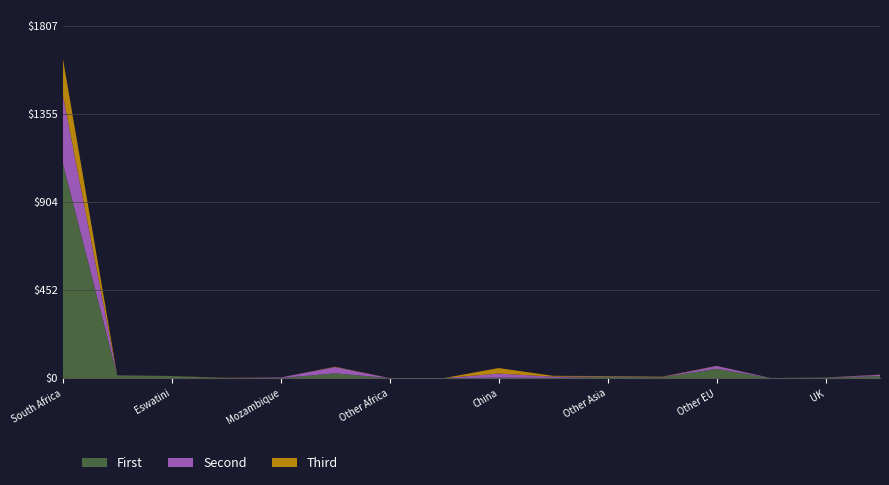

What is the highest value of the First series?

1102.9